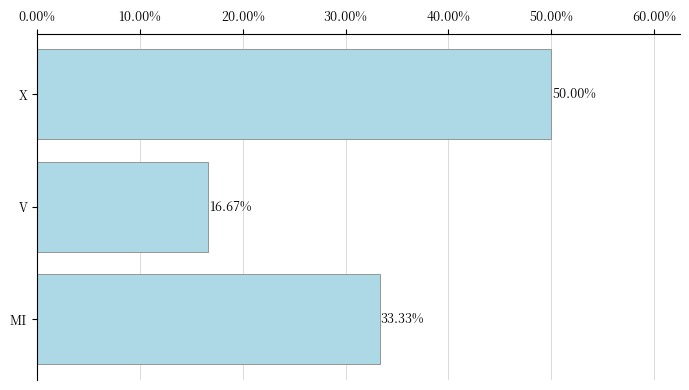

What is the sum of the values at V and MI?

50.0